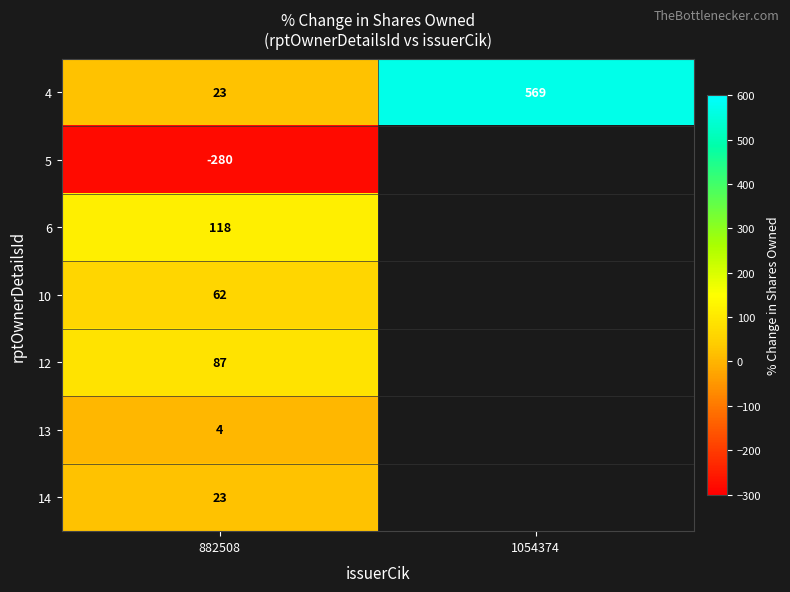

True or false: 10 has a value of 62 at 882508.

True